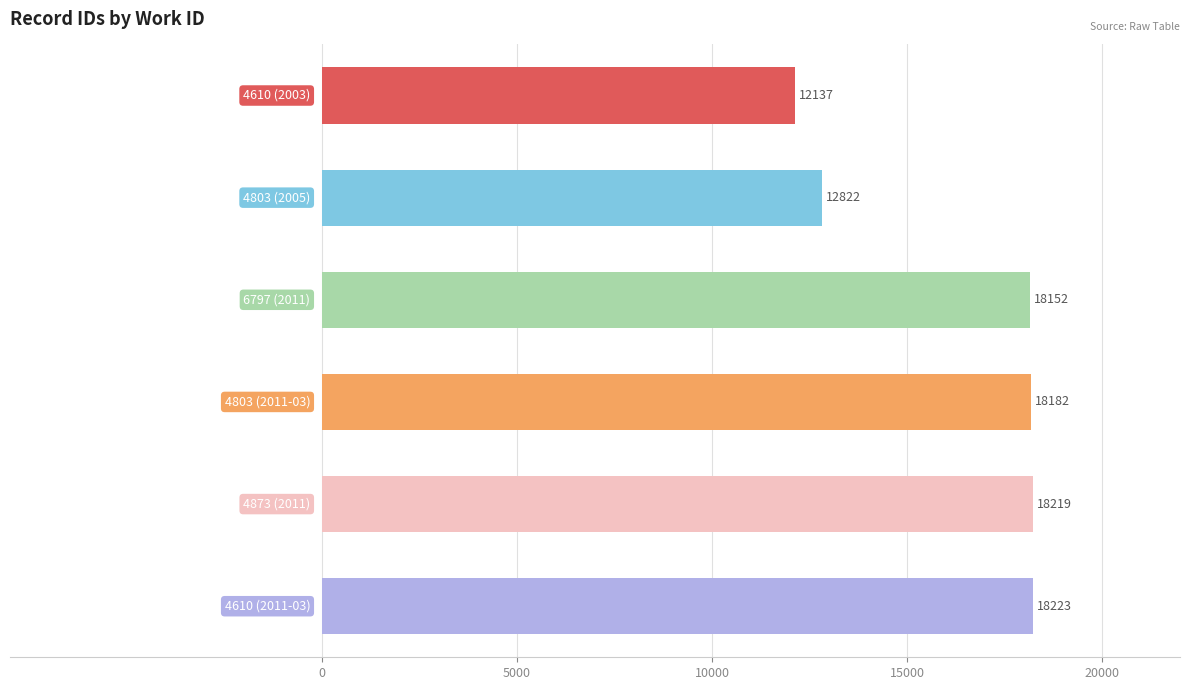

What is the difference between the maximum and second lowest values?

5401